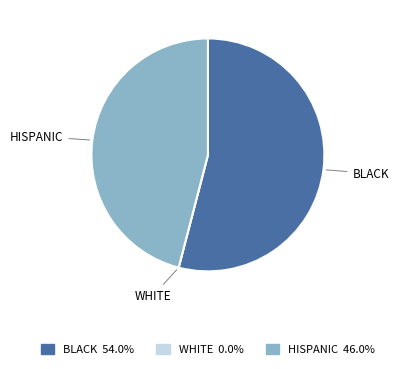

Is there a majority slice in this chart?

Yes